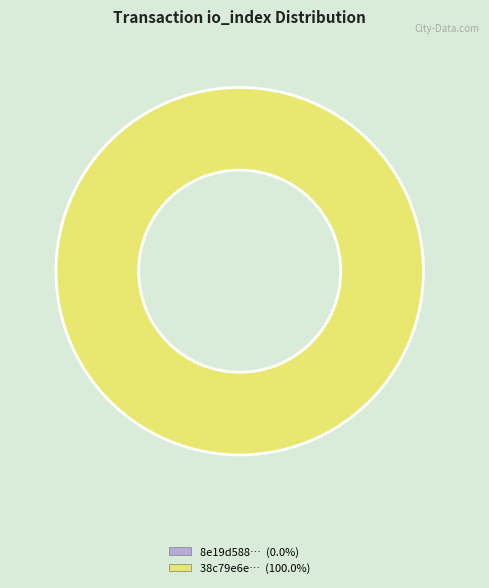

The tx_0 (io_index=0) slice represents 0% of the pie. True or false?

True